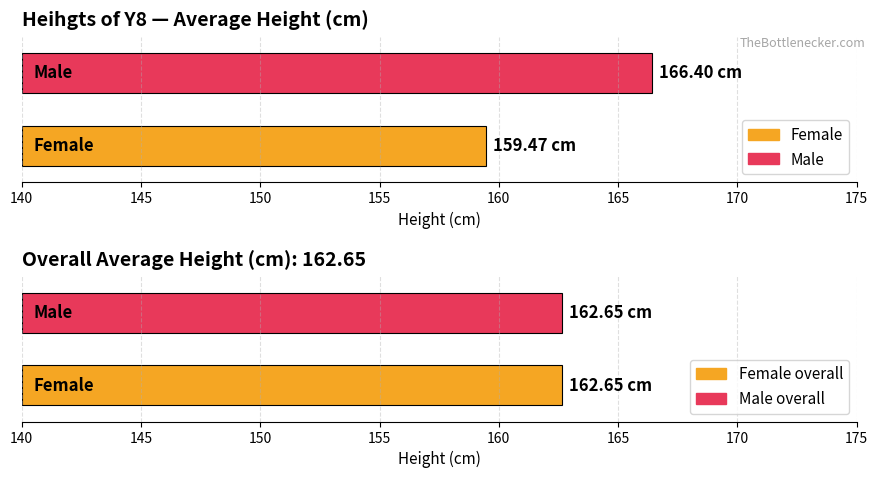

How many bars are there in each group?

2